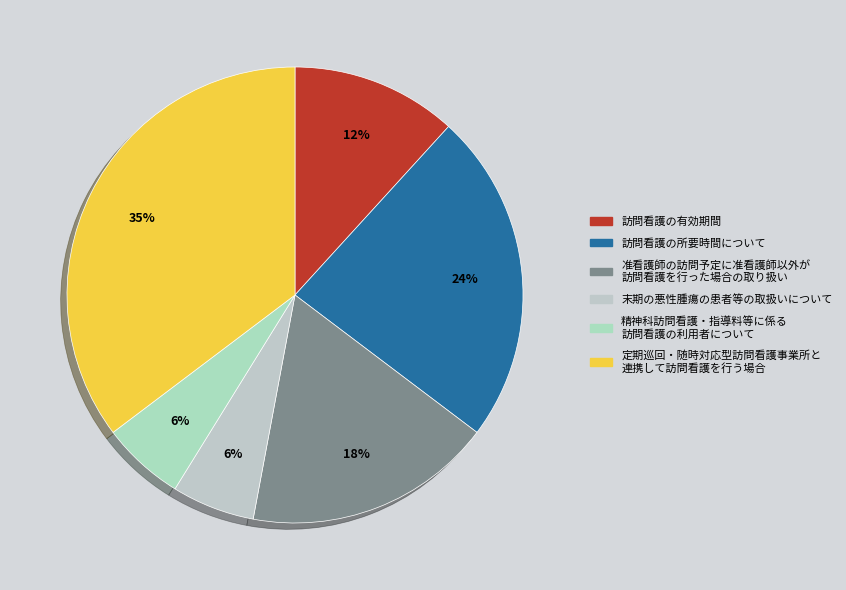

How many segments does this pie chart have?

6